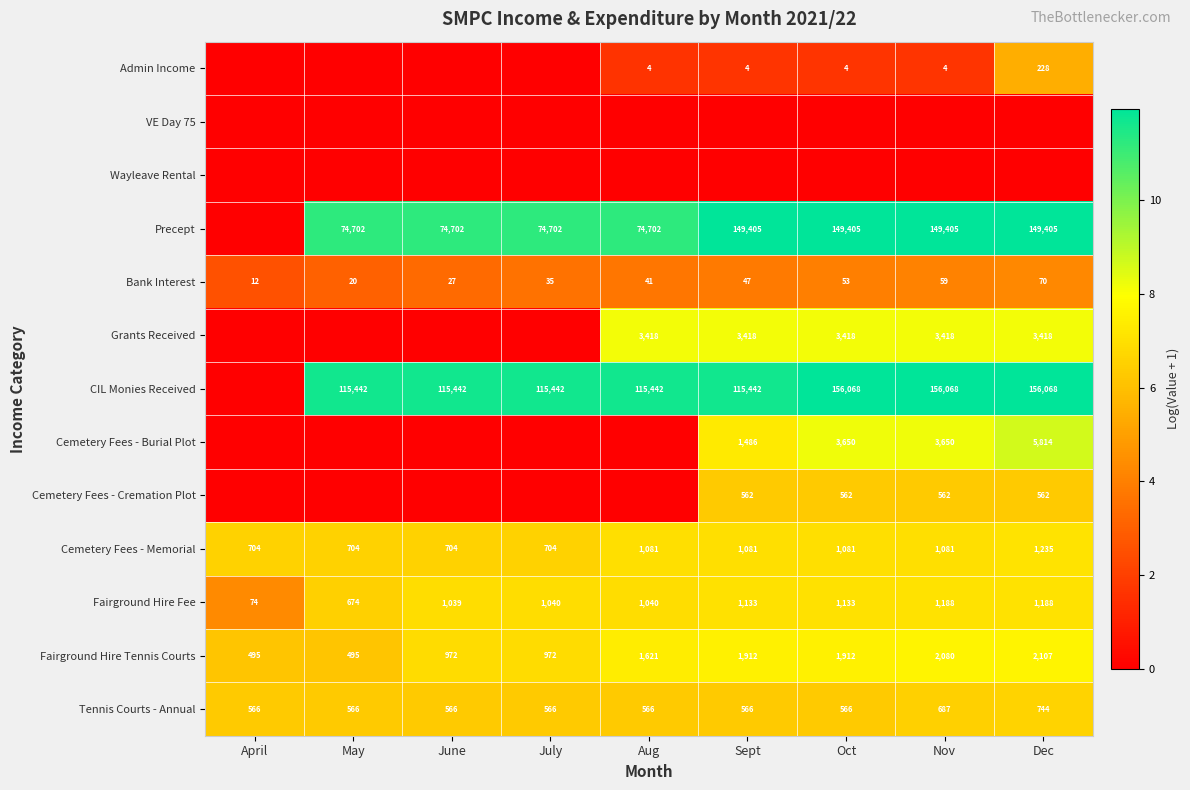

What is the minimum value for Bank Interest?

12